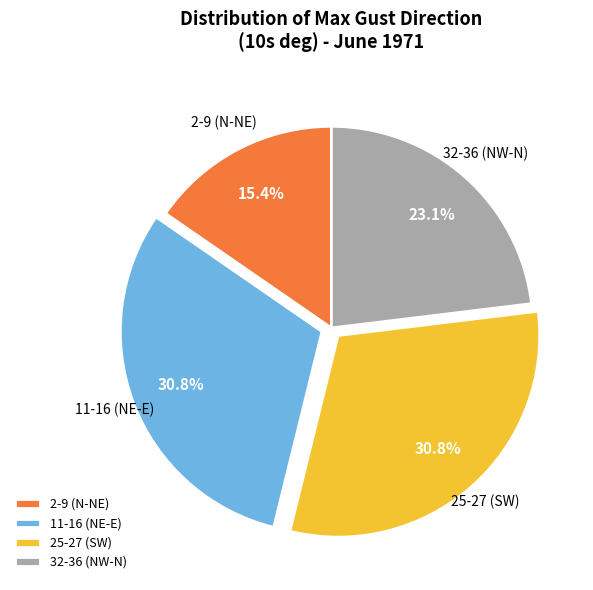

How many segments does this pie chart have?

4